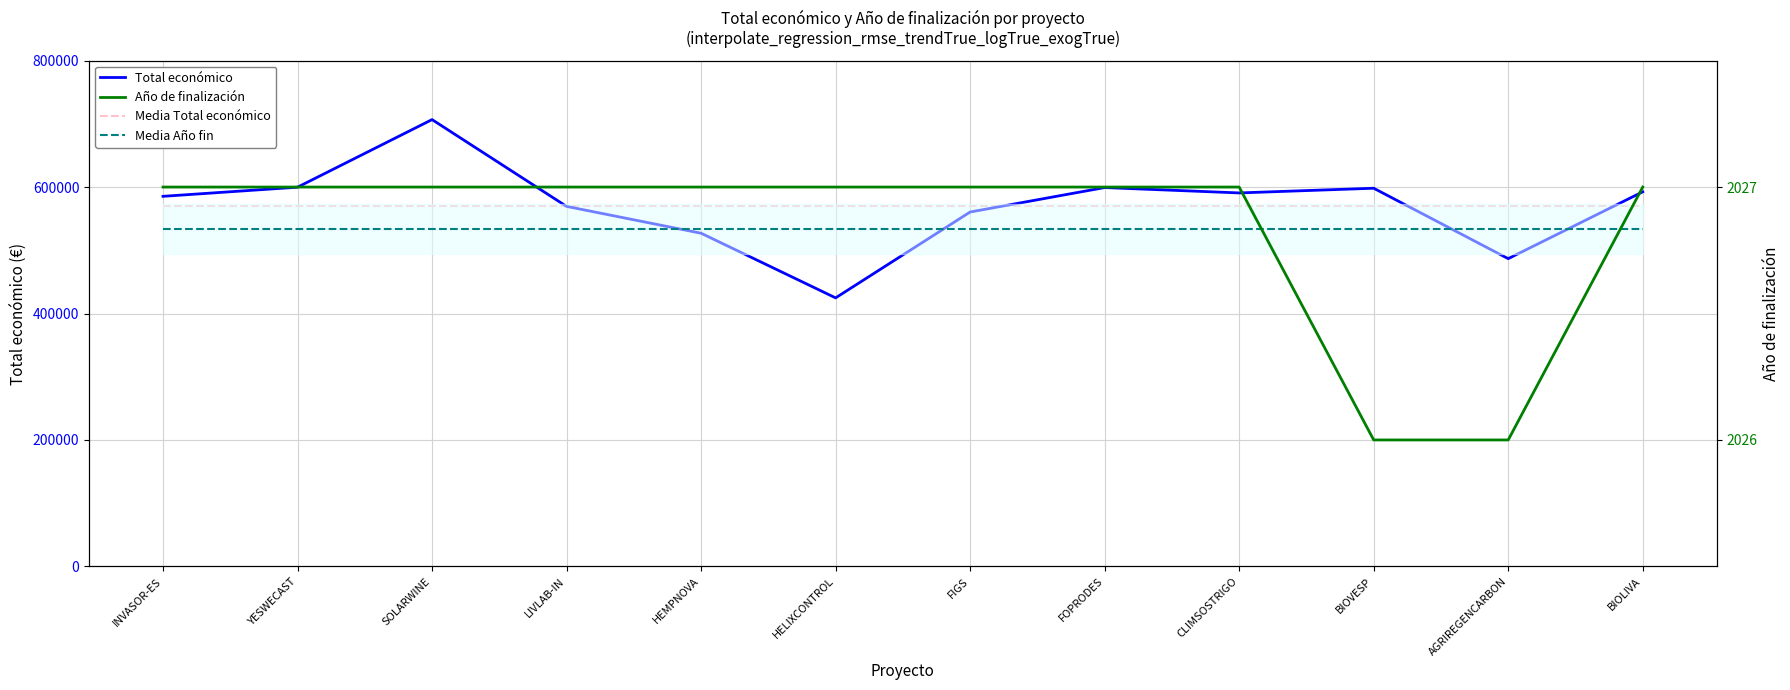

Is the value of Total económico at CLIMSOSTRIGO greater than the value of Media Total económico at HELIXCONTROL?

Yes